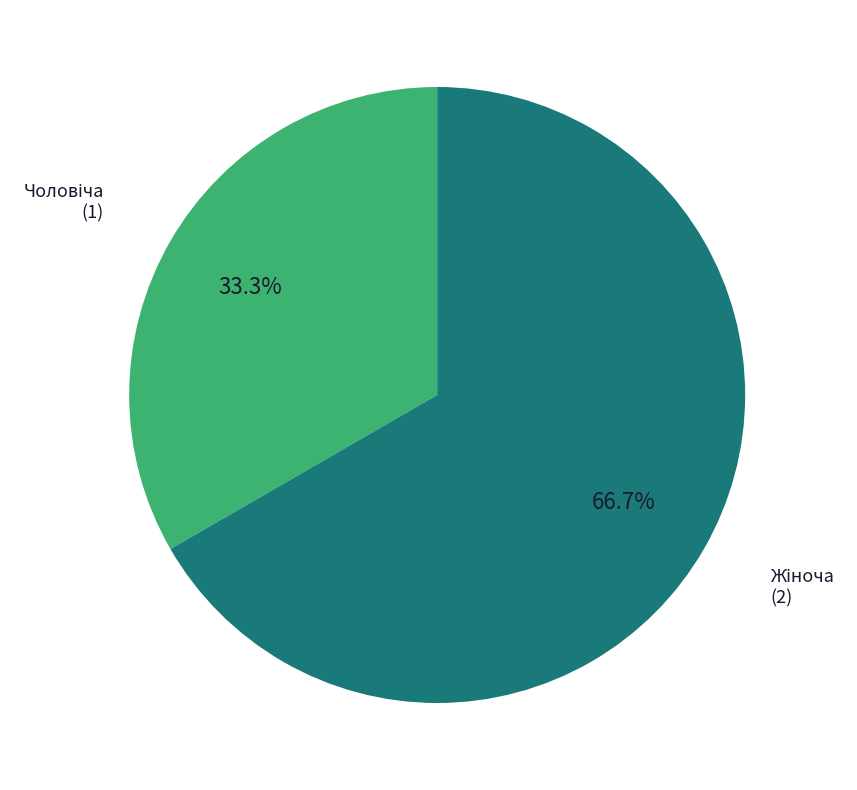

Is there any slice that represents more than half of the pie?

Yes